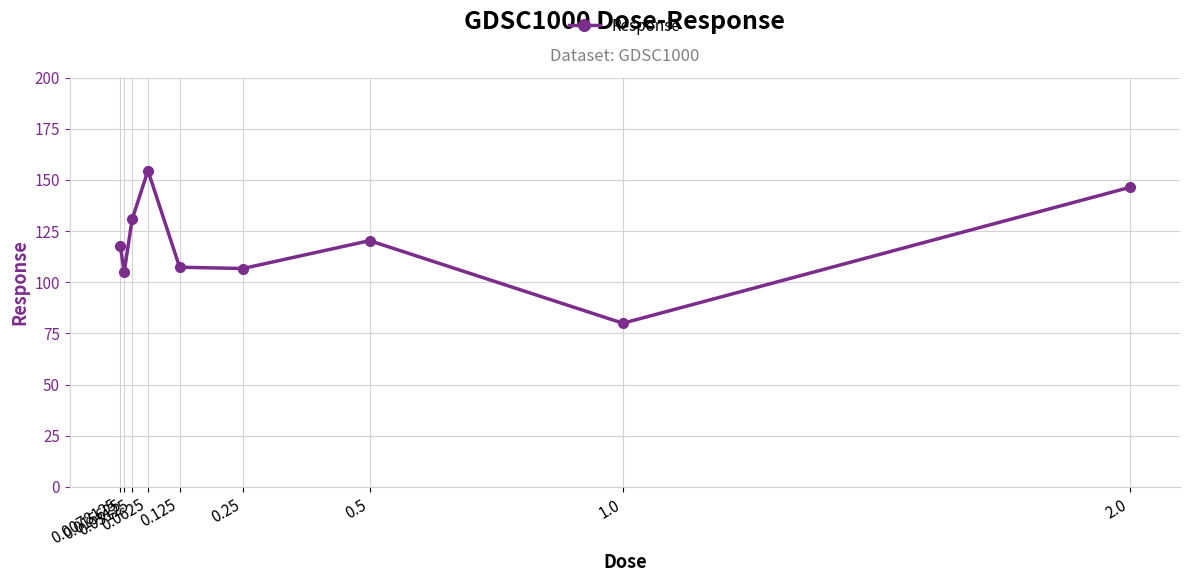

Approximately how many times larger is the value at 0.125 compared to 0.03125?

0.8